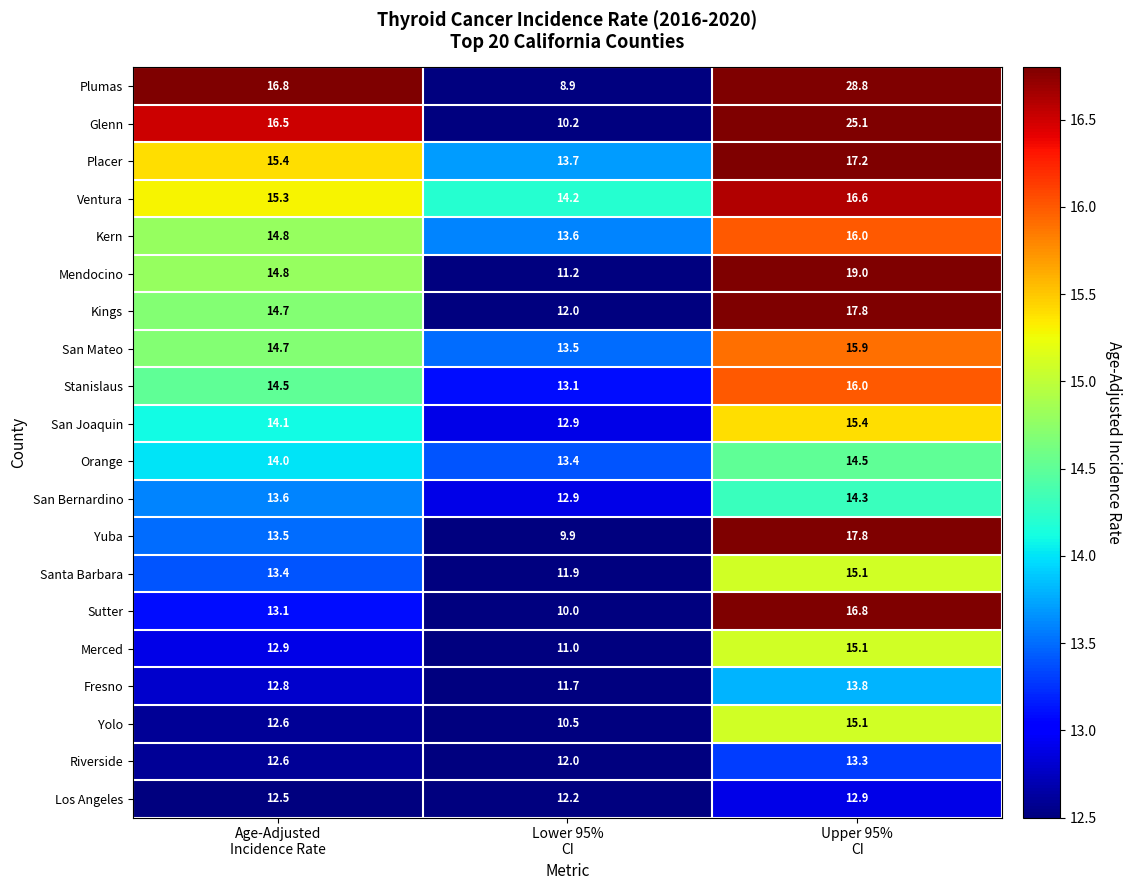

At how many categories does at least one series exceed 20?

1